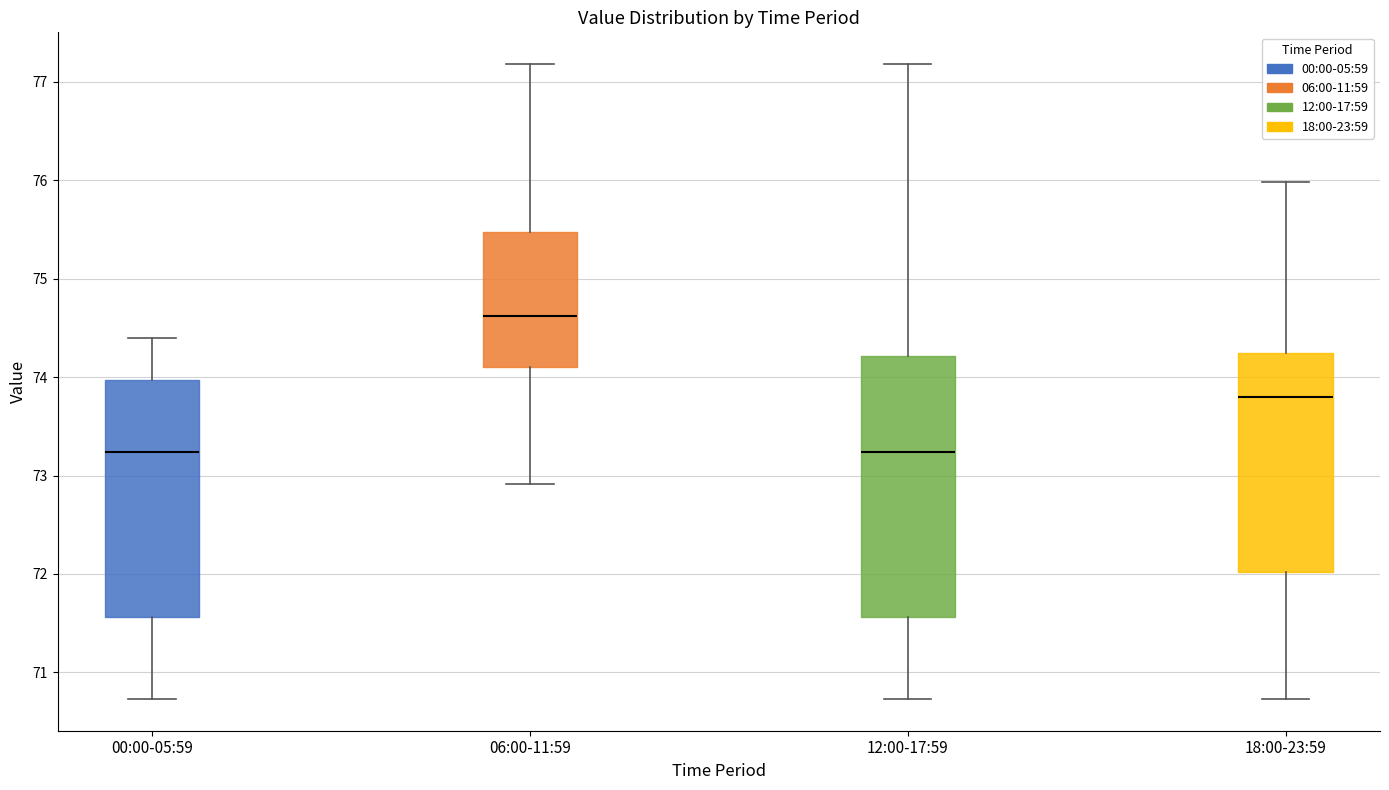

Which box's median line is the highest?

06:00-11:59